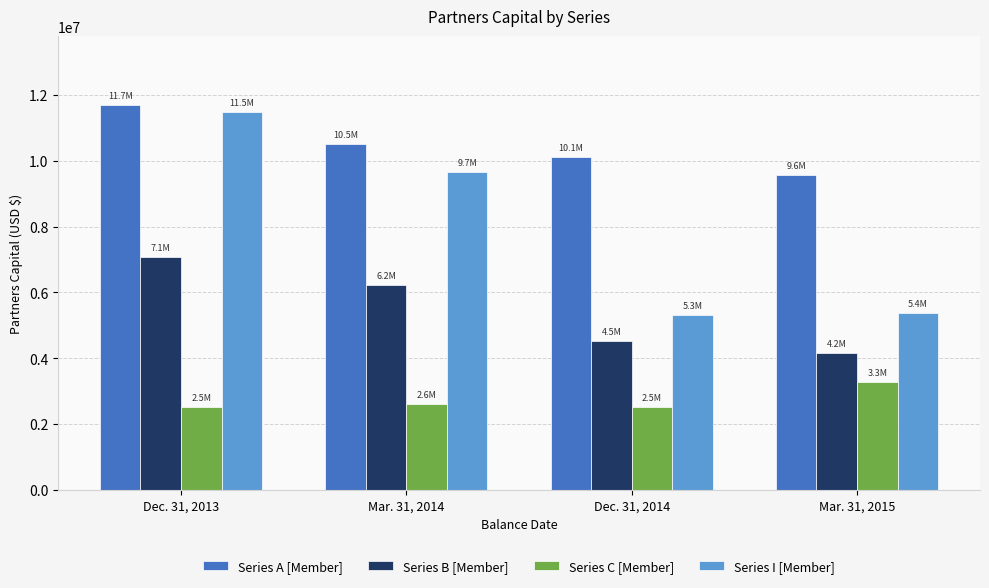

Rank the series by their average value, from lowest to highest.

Series C [Member], Series B [Member], Series I [Member], Series A [Member]